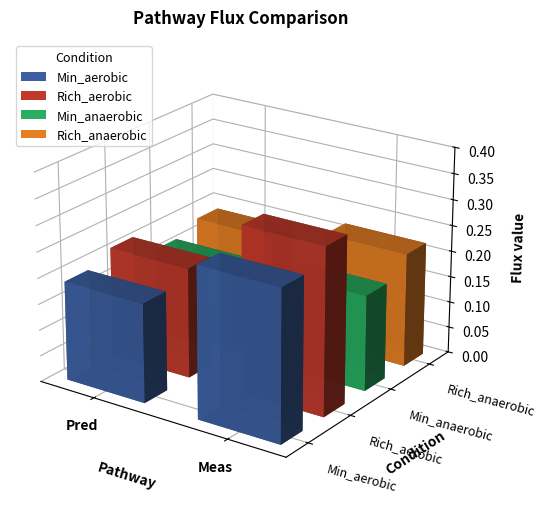

Between Meas and Pred, which is larger?

Meas